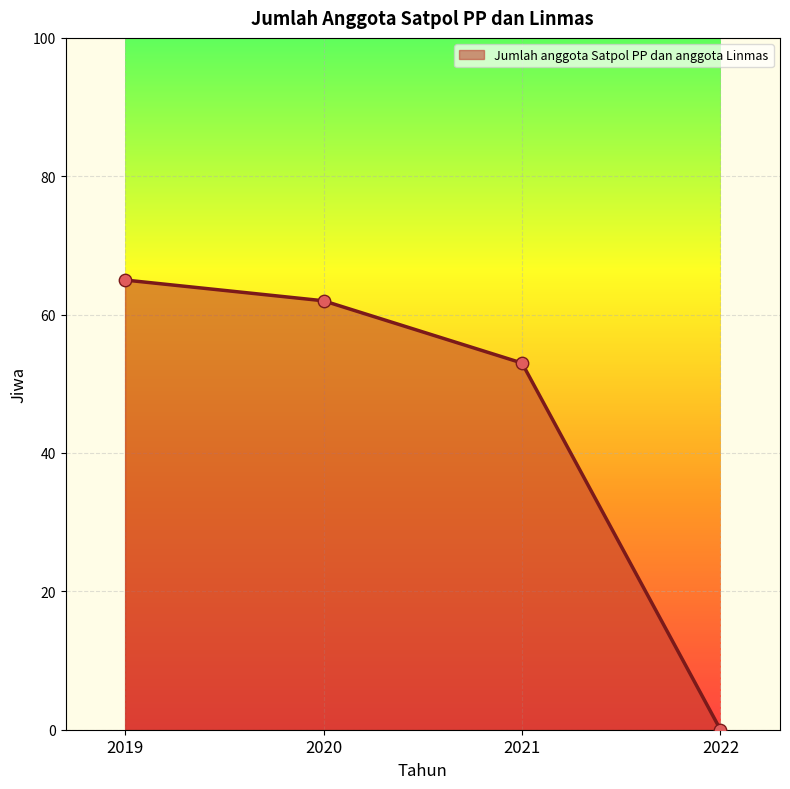

Approximately how many times larger is the value at 2020 compared to 2021?

1.2